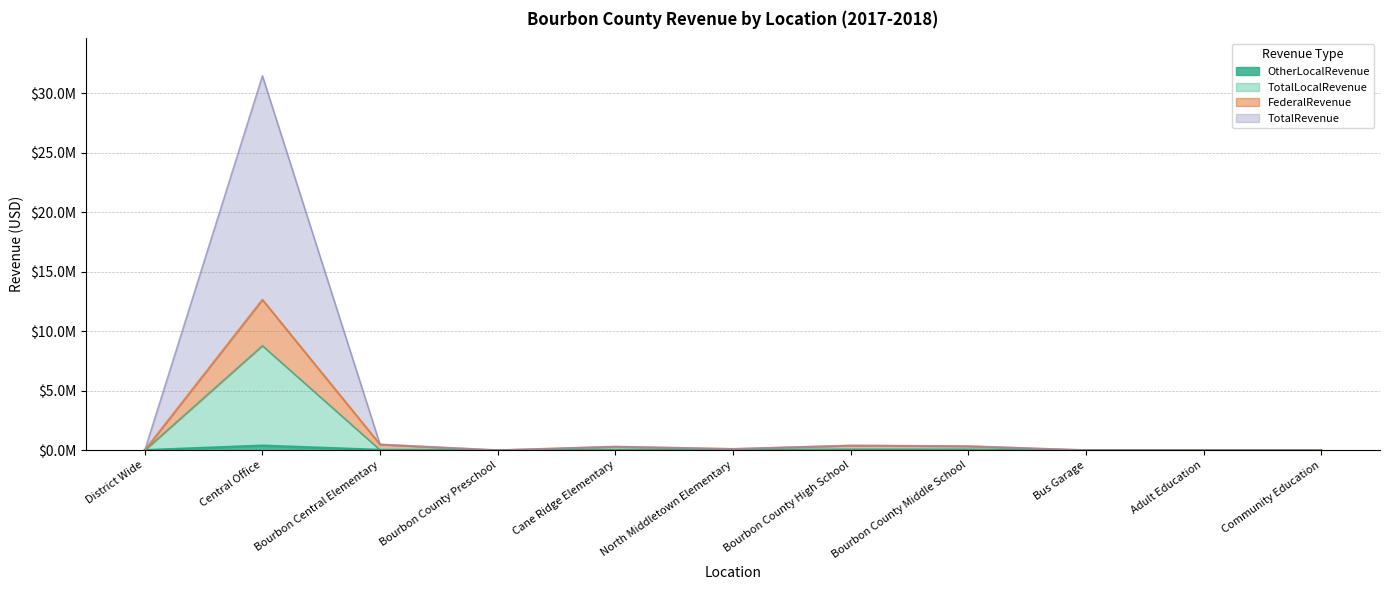

True or false: TotalRevenue has more than 2 interior local peaks.

True